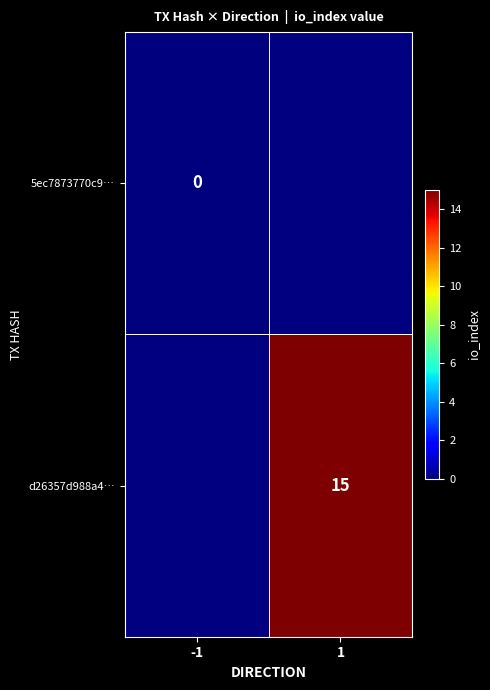

The value of d26357d988a4… at 1 is 15. True or false?

True